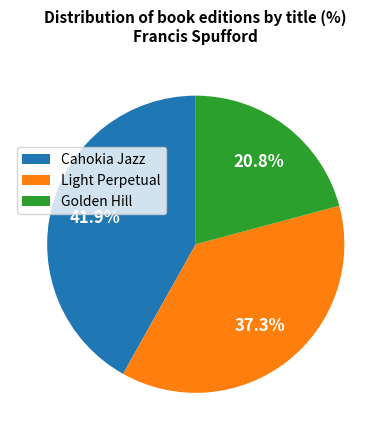

What is the total percentage of Light Perpetual and Golden Hill?

58.1%